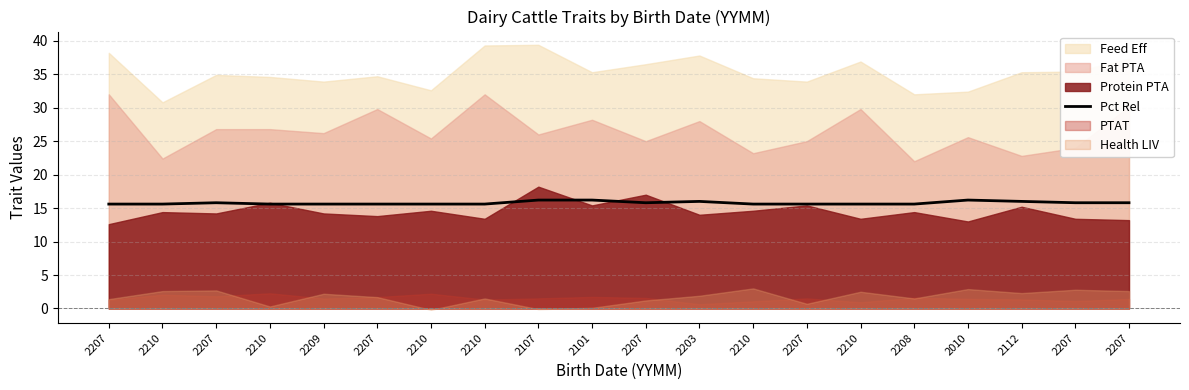

What is the sum of the values at 2207 and 2210?

31.4